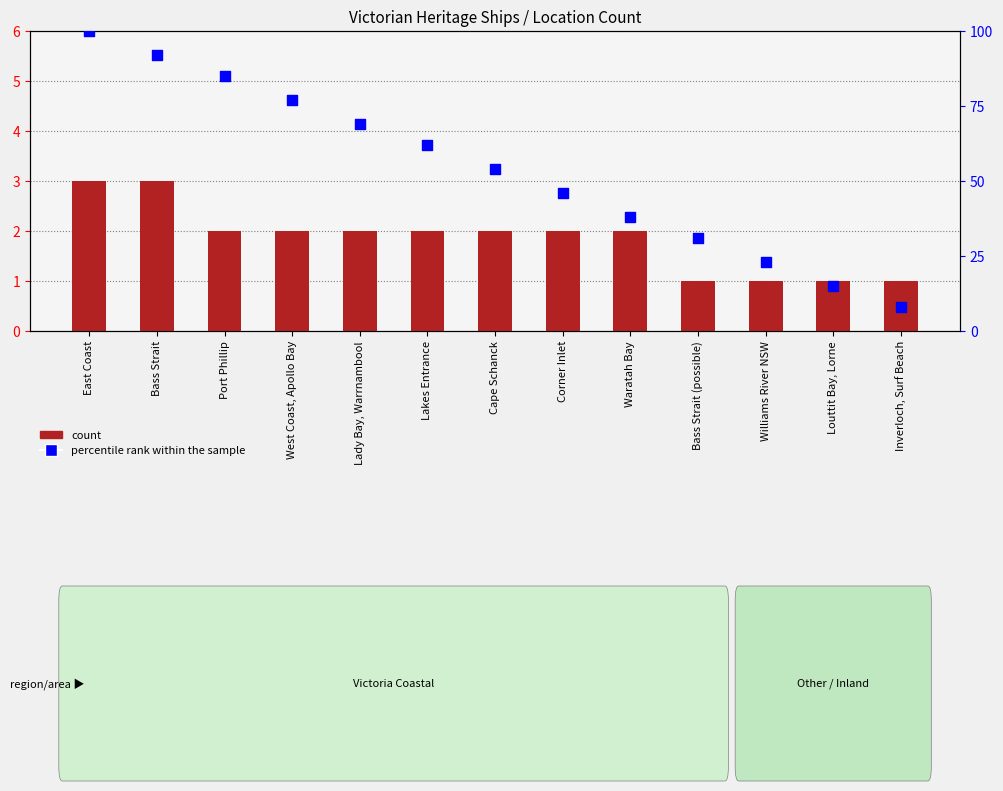

Is the value of count at Bass Strait (possible) greater than the value of percentile rank within the sample at Inverloch, Surf Beach?

No